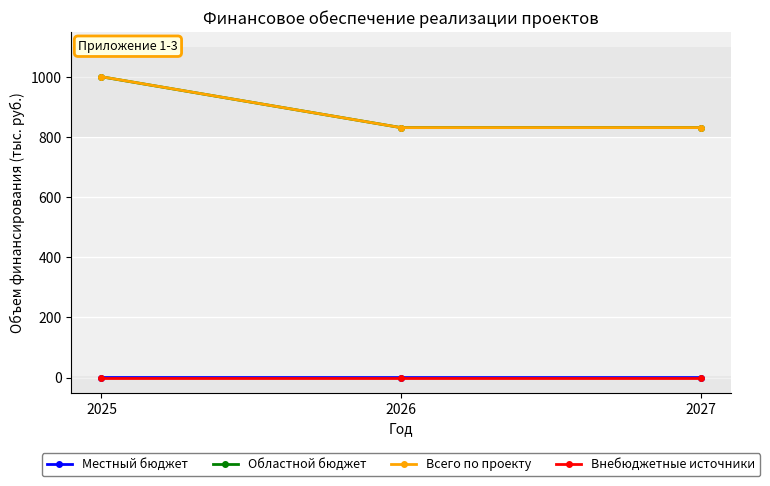

Does the chart have visible grid lines?

Yes